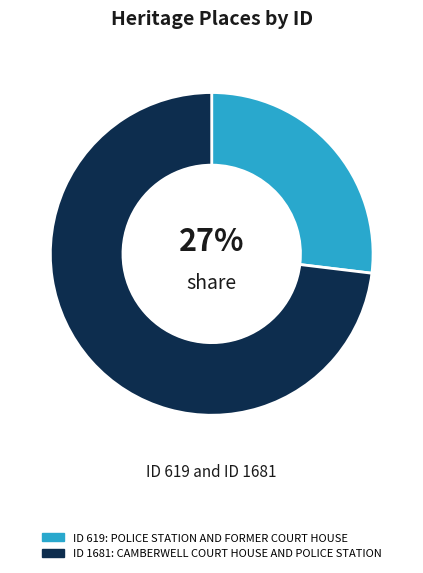

Does any single category account for the majority?

Yes